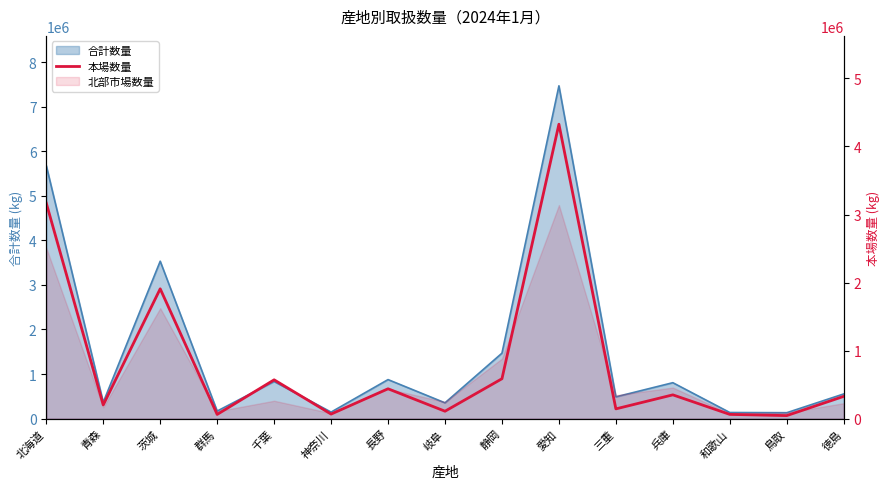

Is it true that the value at 鳥取 is 75503?

False